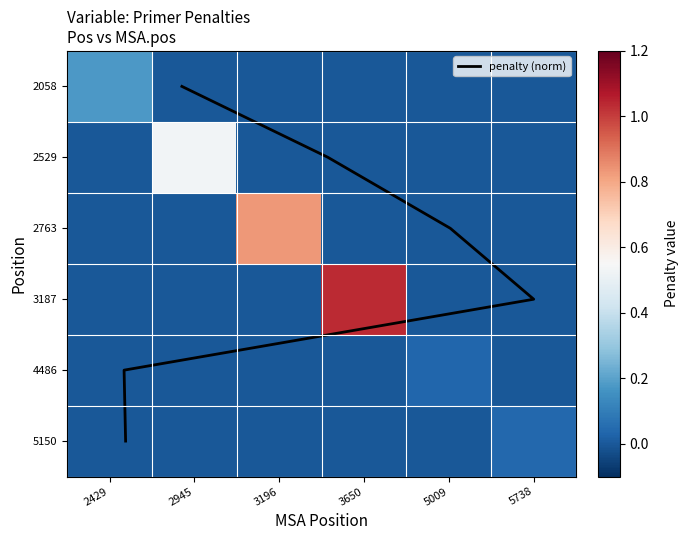

Rank the series by their maximum value, from lowest to highest.

4486, 5150, 2058, 2529, 2763, 3187, penalty (norm)